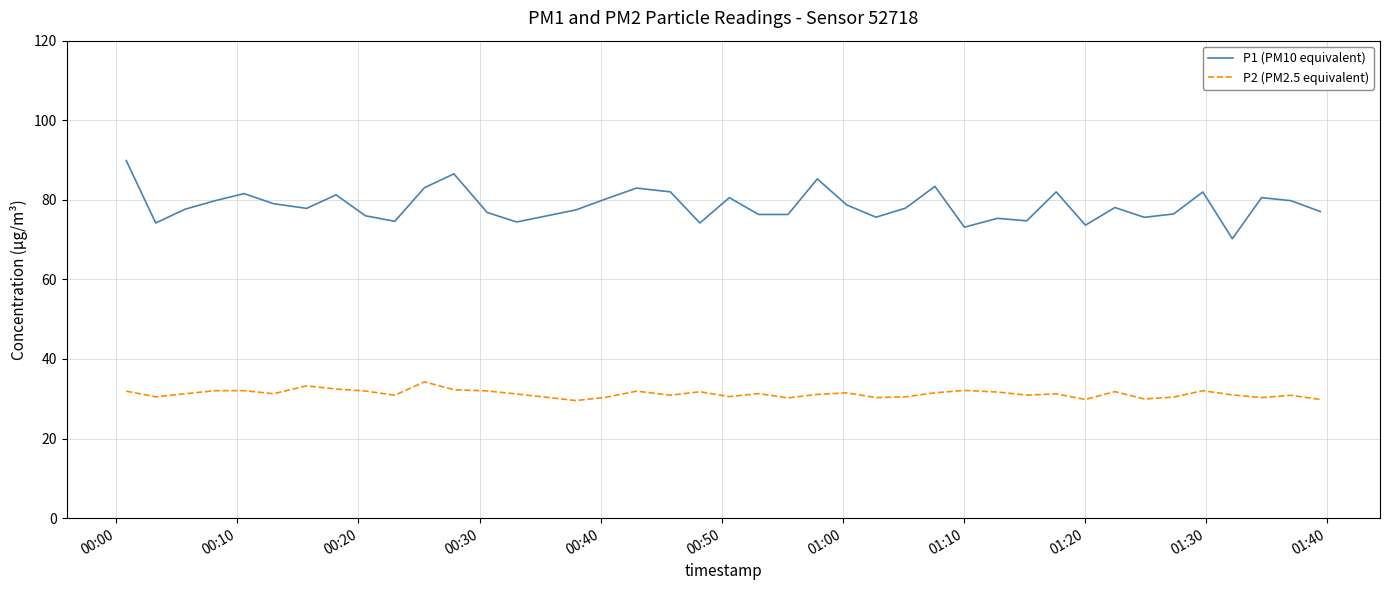

What is the maximum value shown in the chart?

89.9